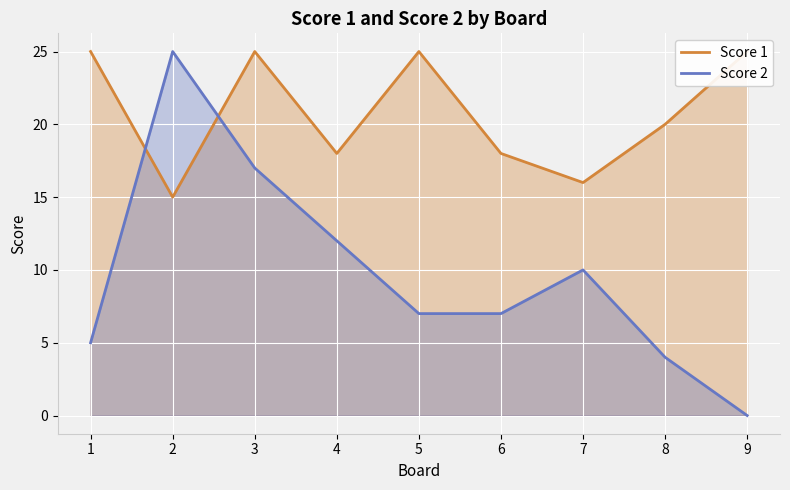

In Score 2, how many points are higher than both neighbors (excluding endpoints)?

2